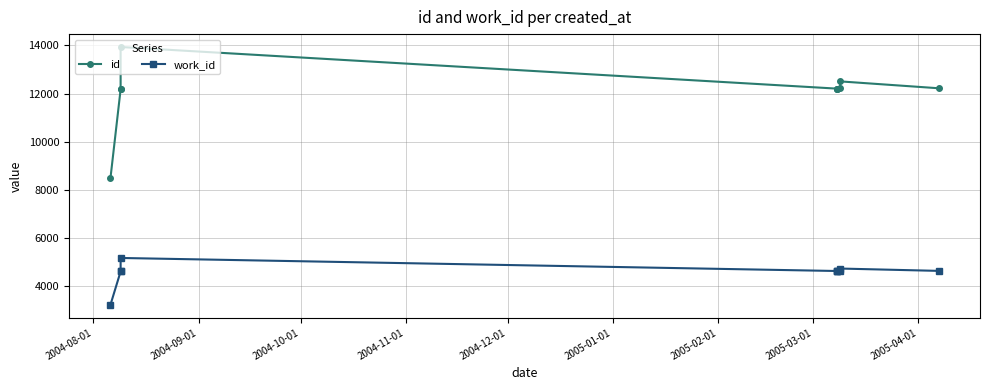

The value of work_id at 2004-08-01 is 1532. True or false?

False